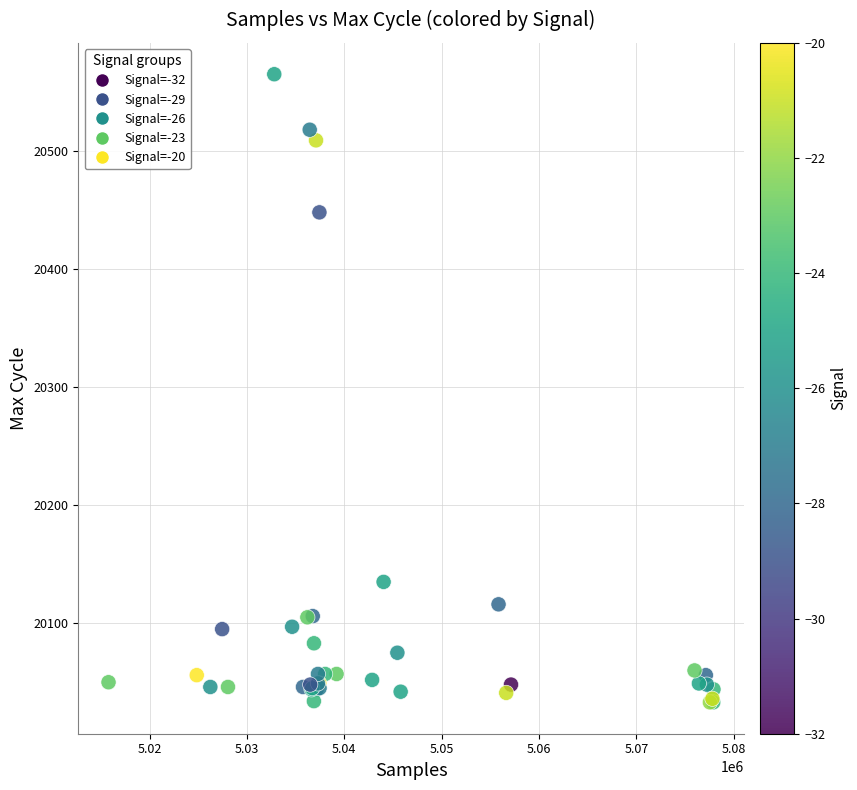

What Y value in the scatter plot is closest to 20299?

20448